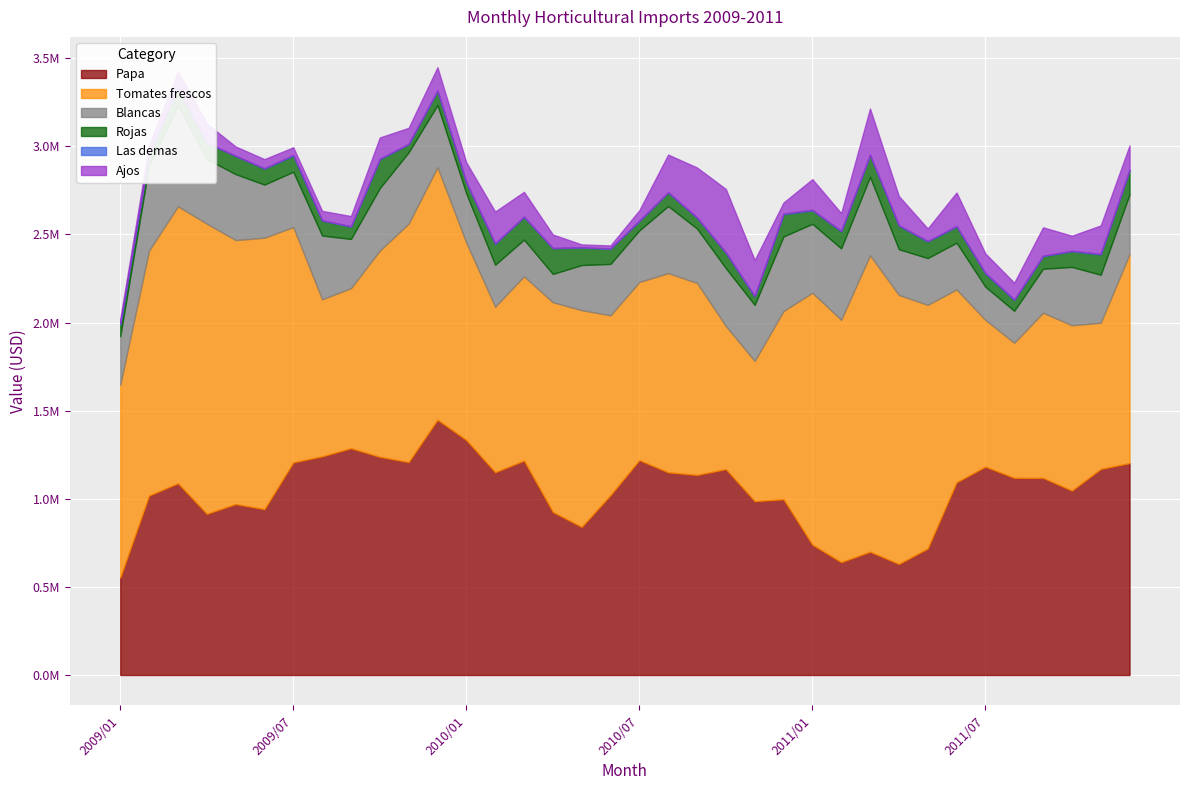

Which series has the largest total across all categories?

Tomates frescos